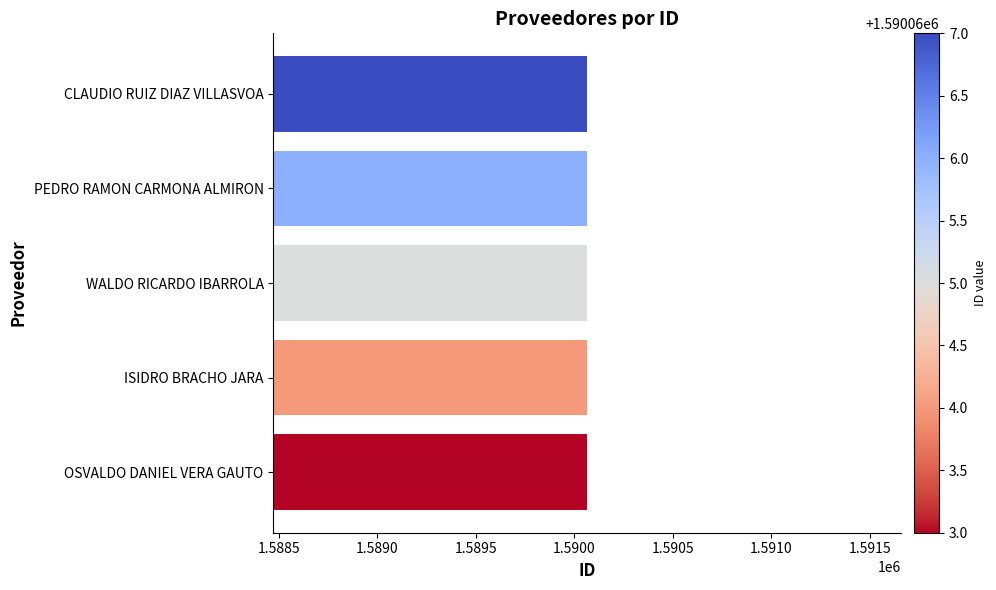

The chart shows a value of 1590065 at WALDO RICARDO IBARROLA. True or false?

True